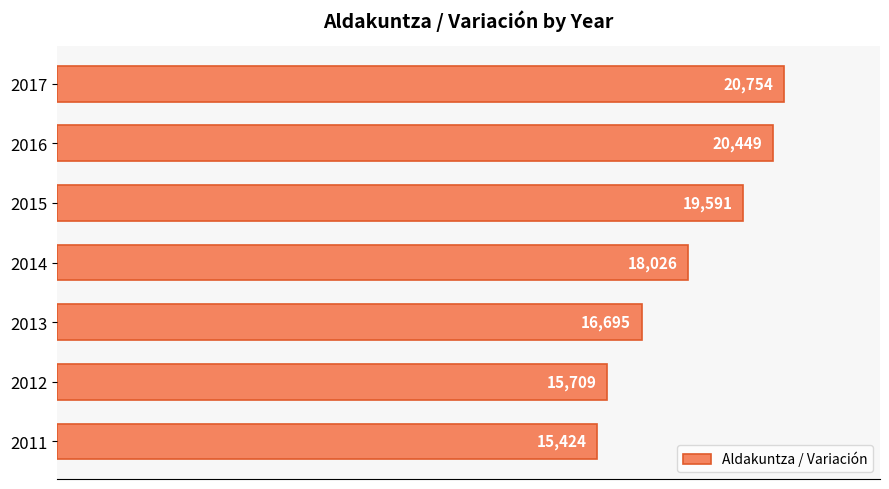

Rank the categories by value from lowest to highest.

2011, 2012, 2013, 2014, 2015, 2016, 2017